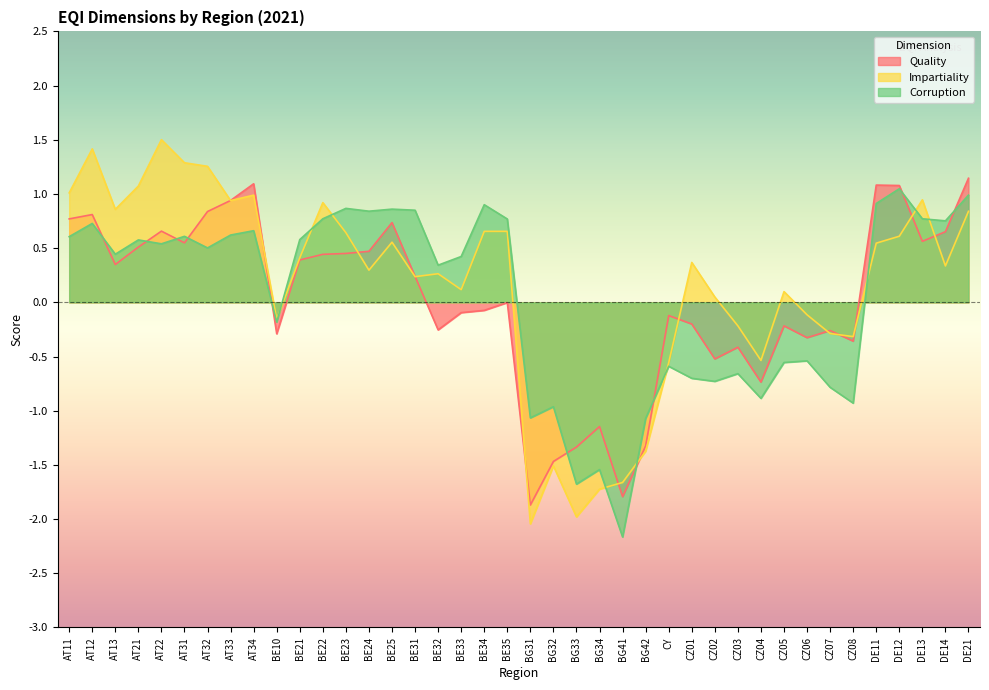

Reading left to right, what are all the values shown in this chart?

Quality: AT11=0.8	AT12=0.8	AT13=0.3	AT21=0.5	AT22=0.7	AT31=0.5	AT32=0.8	AT33=0.9	AT34=1.1	BE10=-0.3	BE21=0.4	BE22=0.4	BE23=0.5	BE24=0.5	BE25=0.7	BE31=0.2	BE32=-0.3	BE33=-0.1	BE34=-0.1	BE35=-0.0	BG31=-1.9	BG32=-1.5	BG33=-1.3	BG34=-1.1	BG41=-1.8	BG42=-1.3	CY=-0.1	CZ01=-0.2	CZ02=-0.5	CZ03=-0.4	CZ04=-0.7	CZ05=-0.2	CZ06=-0.3	CZ07=-0.3	CZ08=-0.4	DE11=1.1	DE12=1.1	DE13=0.6	DE14=0.7	DE21=1.1
Impartiality: AT11=1.0	AT12=1.4	AT13=0.9	AT21=1.1	AT22=1.5	AT31=1.3	AT32=1.3	AT33=0.9	AT34=1.0	BE10=-0.2	BE21=0.4	BE22=0.9	BE23=0.6	BE24=0.3	BE25=0.6	BE31=0.2	BE32=0.3	BE33=0.1	BE34=0.7	BE35=0.7	BG31=-2.0	BG32=-1.5	BG33=-2.0	BG34=-1.7	BG41=-1.7	BG42=-1.4	CY=-0.6	CZ01=0.4	CZ02=0.0	CZ03=-0.2	CZ04=-0.5	CZ05=0.1	CZ06=-0.1	CZ07=-0.3	CZ08=-0.3	DE11=0.5	DE12=0.6	DE13=0.9	DE14=0.3	DE21=0.8
Corruption: AT11=0.6	AT12=0.7	AT13=0.4	AT21=0.6	AT22=0.5	AT31=0.6	AT32=0.5	AT33=0.6	AT34=0.7	BE10=-0.2	BE21=0.6	BE22=0.8	BE23=0.9	BE24=0.8	BE25=0.9	BE31=0.8	BE32=0.3	BE33=0.4	BE34=0.9	BE35=0.8	BG31=-1.1	BG32=-1.0	BG33=-1.7	BG34=-1.5	BG41=-2.2	BG42=-1.1	CY=-0.6	CZ01=-0.7	CZ02=-0.7	CZ03=-0.7	CZ04=-0.9	CZ05=-0.6	CZ06=-0.5	CZ07=-0.8	CZ08=-0.9	DE11=0.9	DE12=1.0	DE13=0.8	DE14=0.8	DE21=1.0